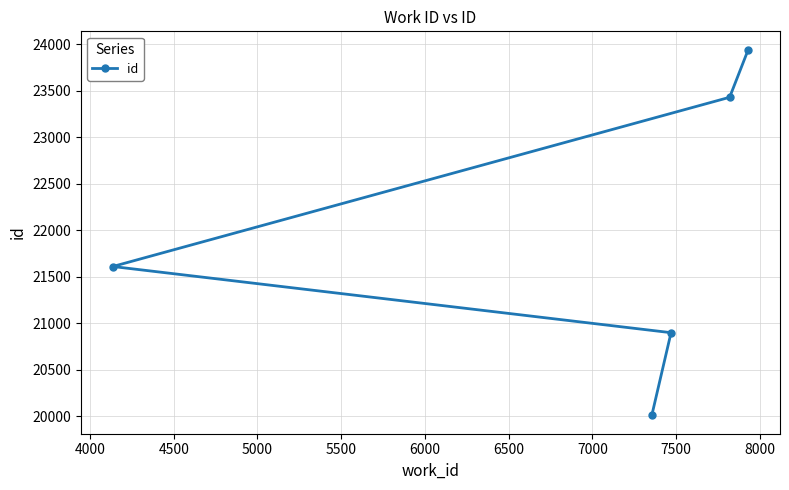

How many data points are above 21611?

2